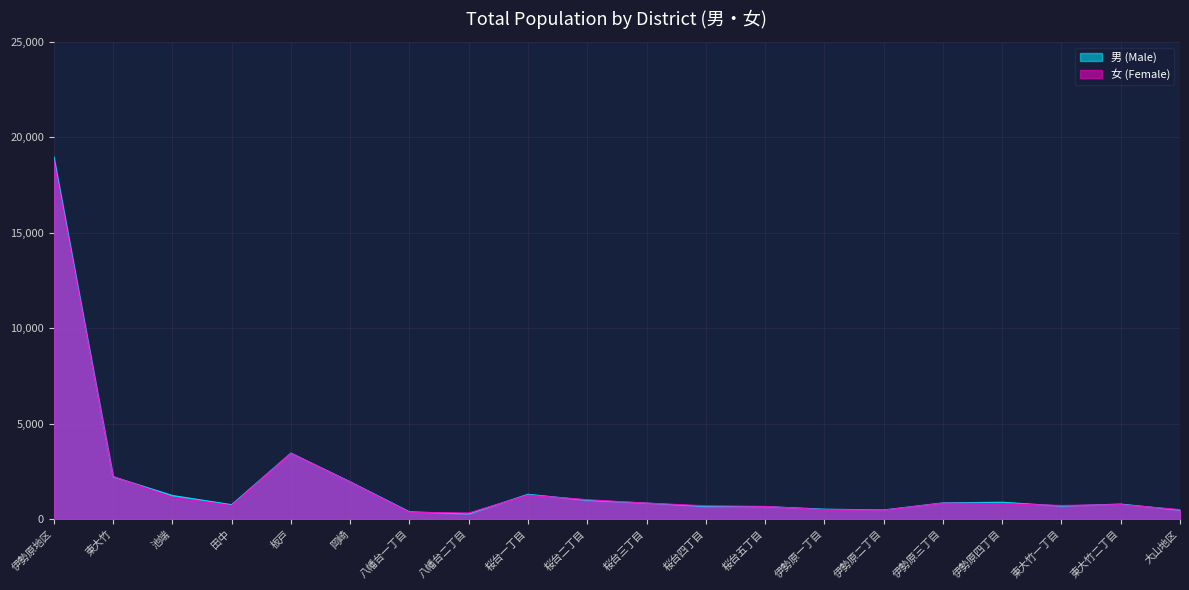

How many lines are shown in the chart?

2